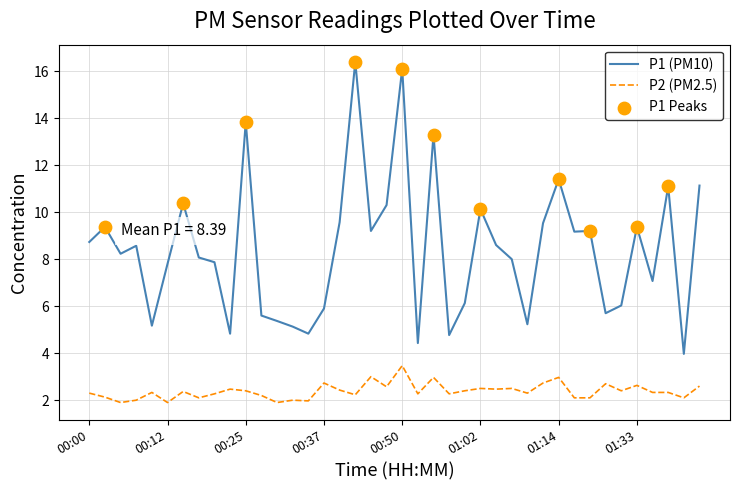

What is the difference between the maximum and minimum values in the P2 (PM2.5) series?

1.6